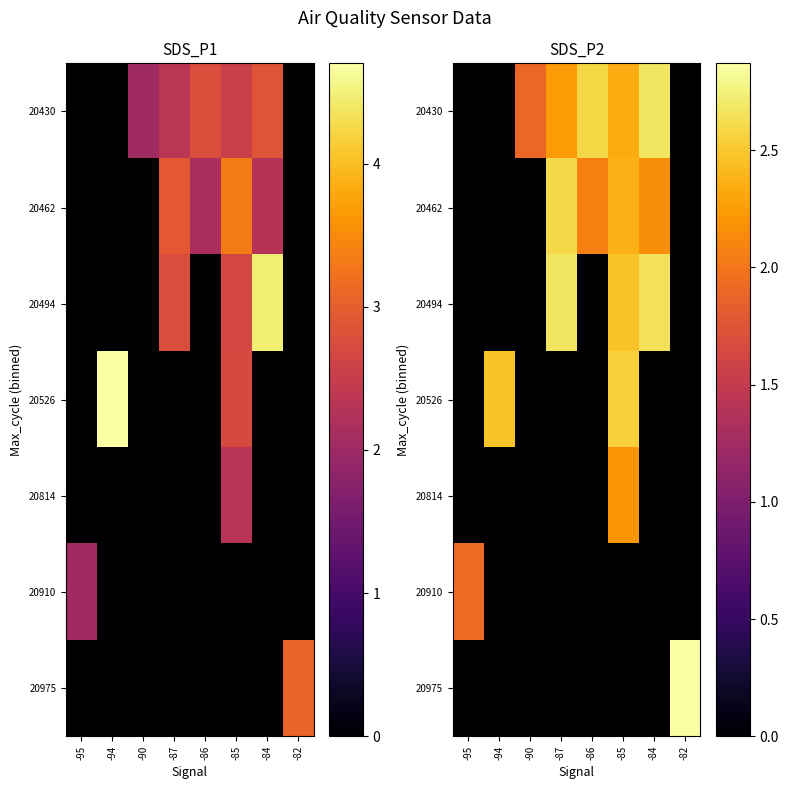

Read the 20430 value at -85.

2.3